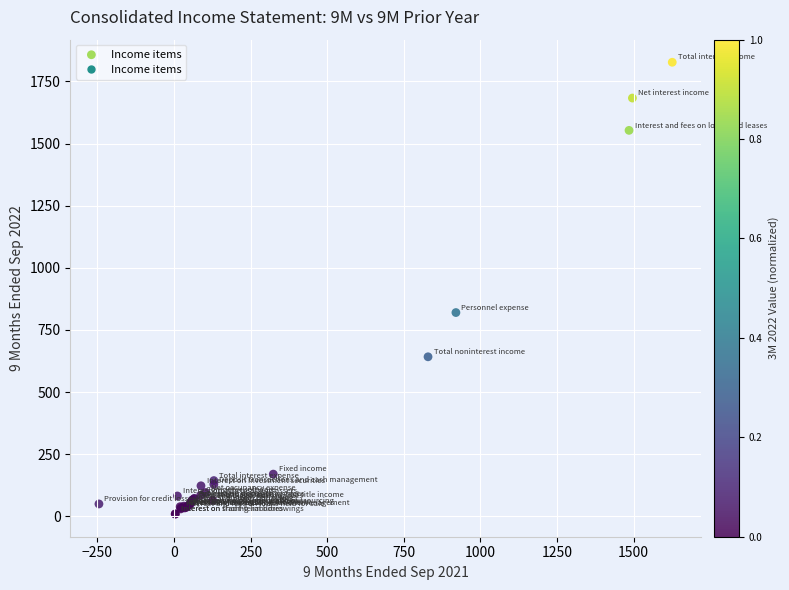

What Y value in the scatter plot is closest to 918?

820